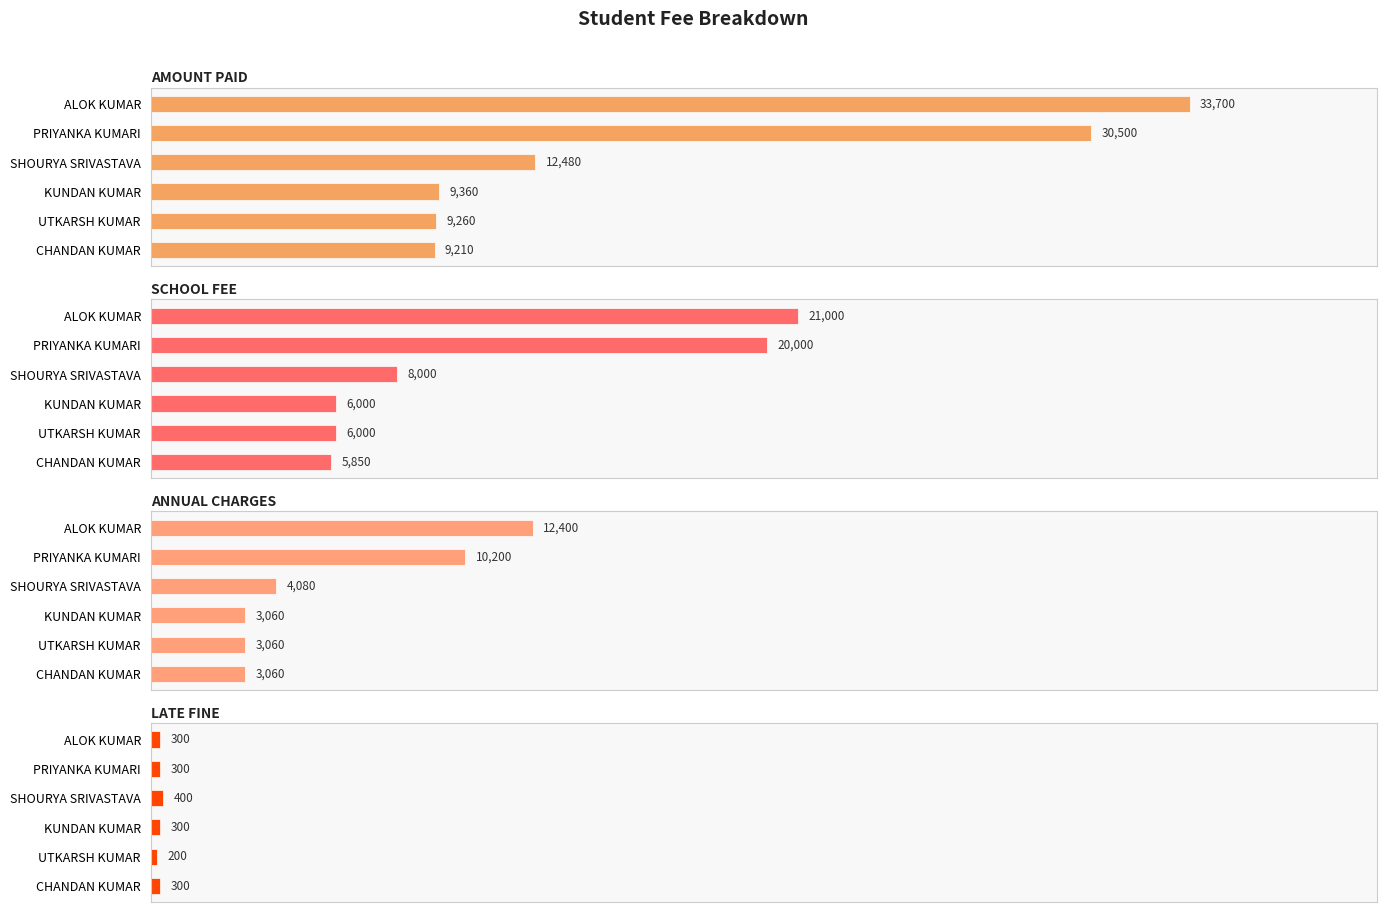

What is the maximum value for LATE FINE?

400